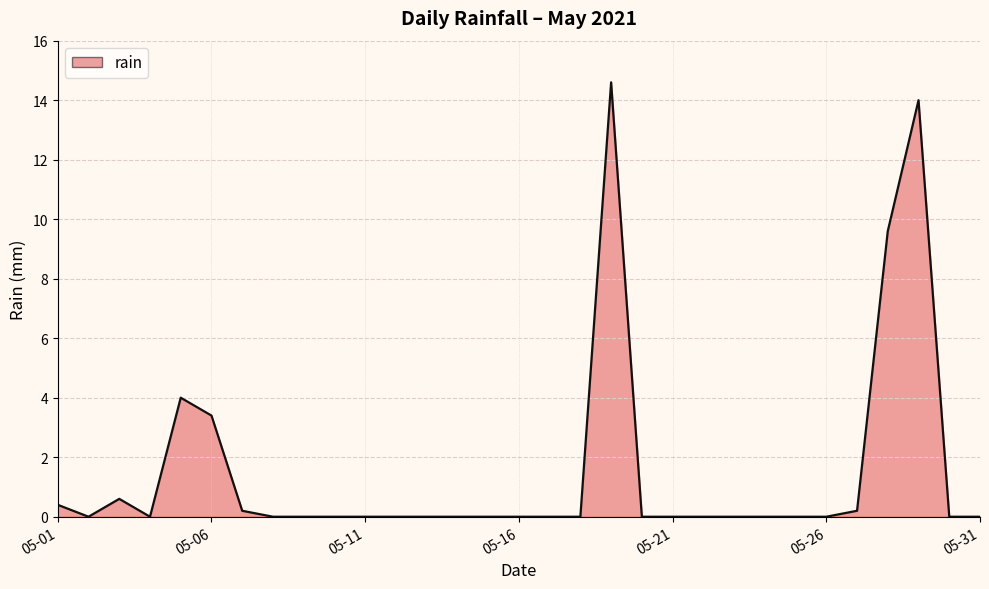

What is the difference between the maximum and minimum values?

14.6